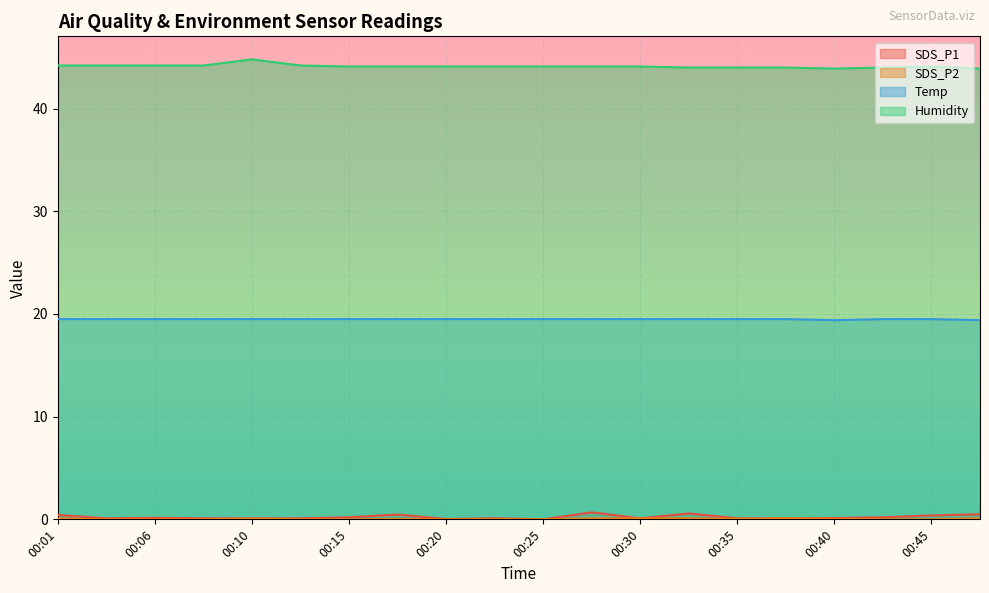

What are all the series names shown in the legend?

SDS_P1, SDS_P2, Temp, Humidity